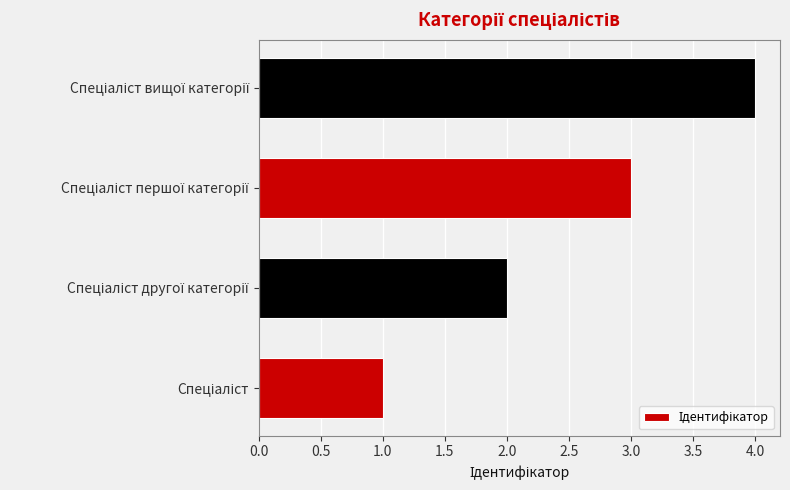

What is the maximum value shown in the chart?

4